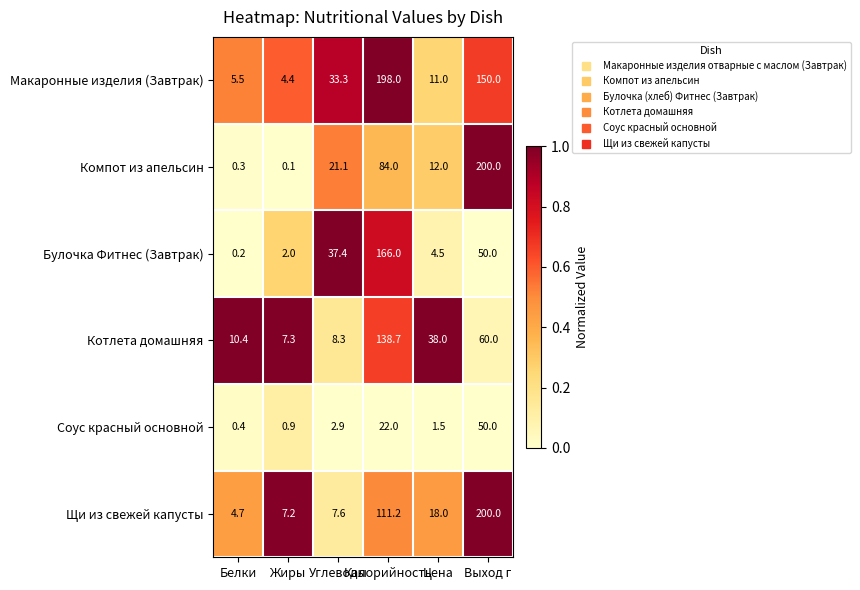

How many categories are shown in the chart?

6